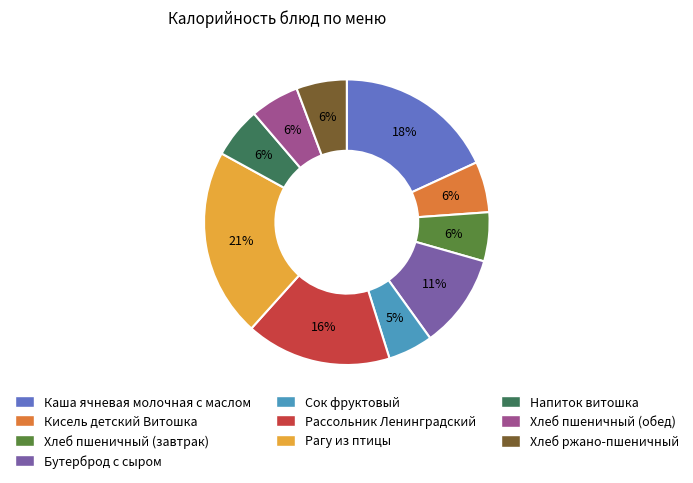

The Бутерброд с сыром slice represents 11% of the pie. True or false?

True